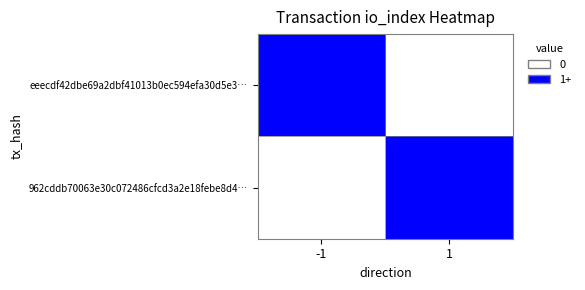

What is the difference between the highest and lowest values at -1?

2